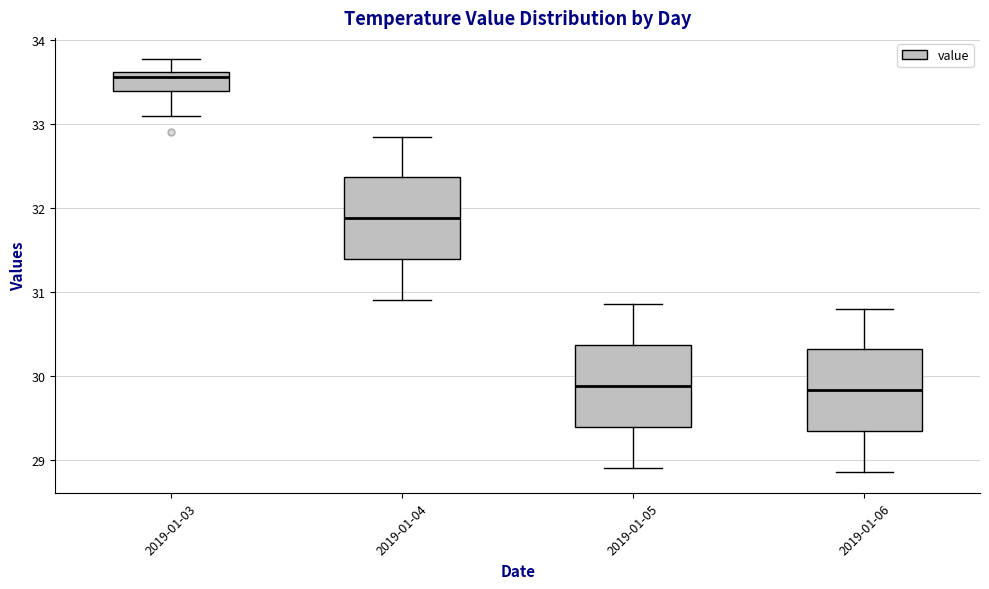

Where is the upper edge of the box for 2019-01-05 on the y-axis? The values are not printed on the chart, so give them approximately, as read against the axis.

30.4